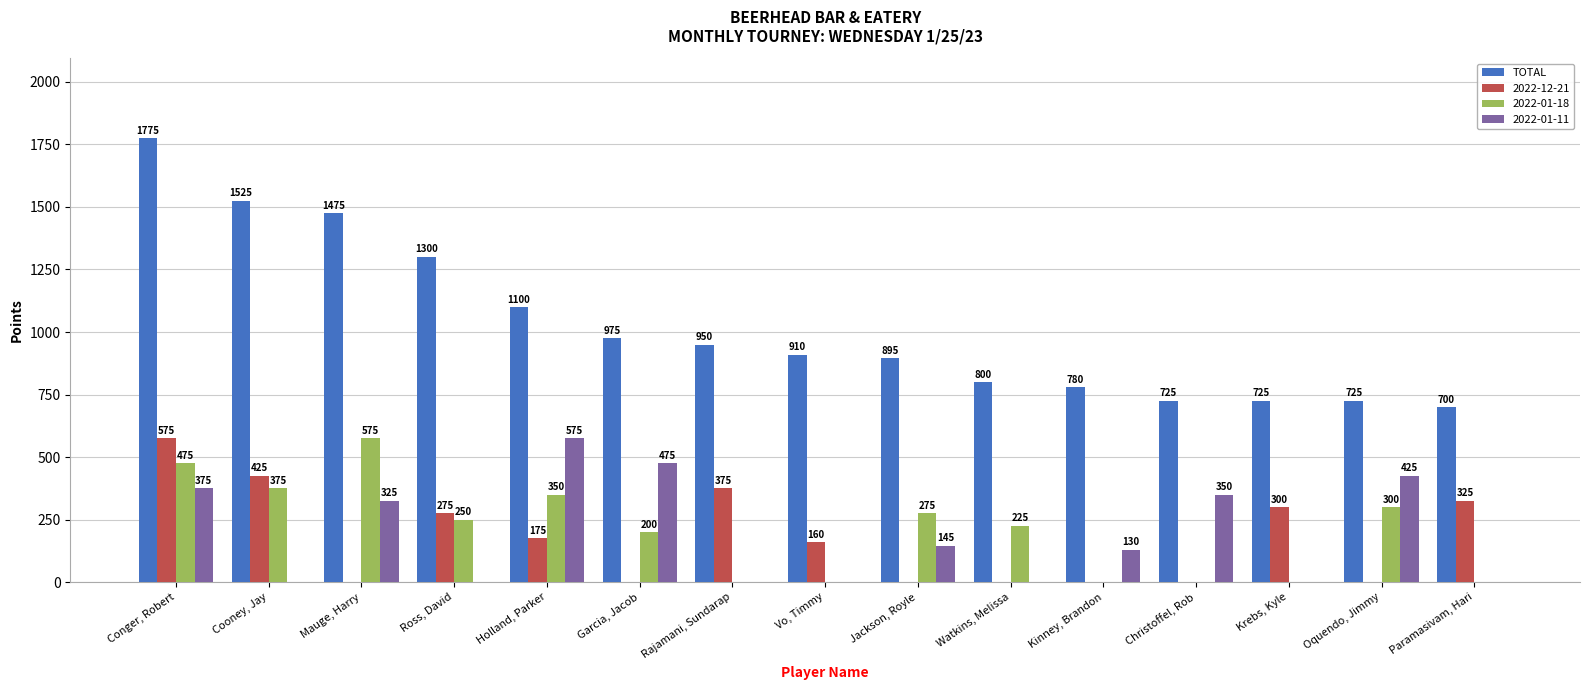

What is the sum of all TOTAL values?

15360